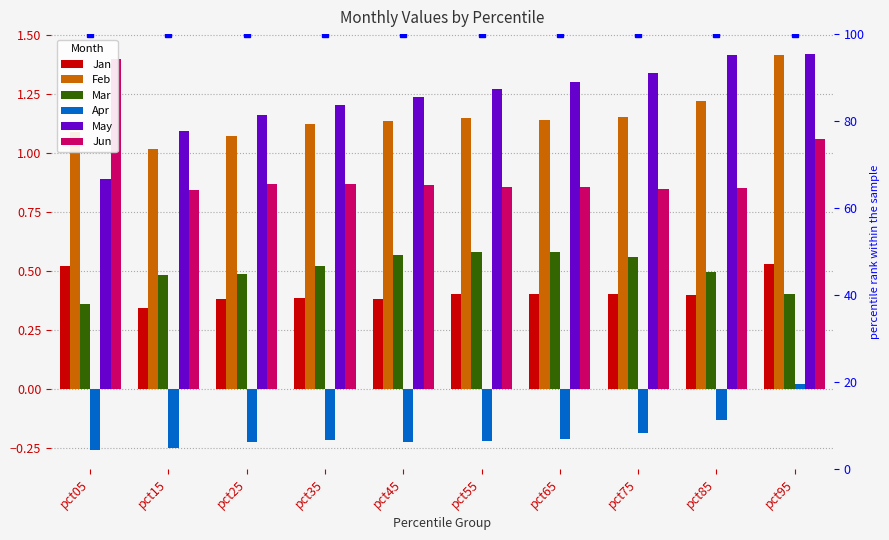

What is the sum of the Apr values at pct15 and pct05?

-0.5